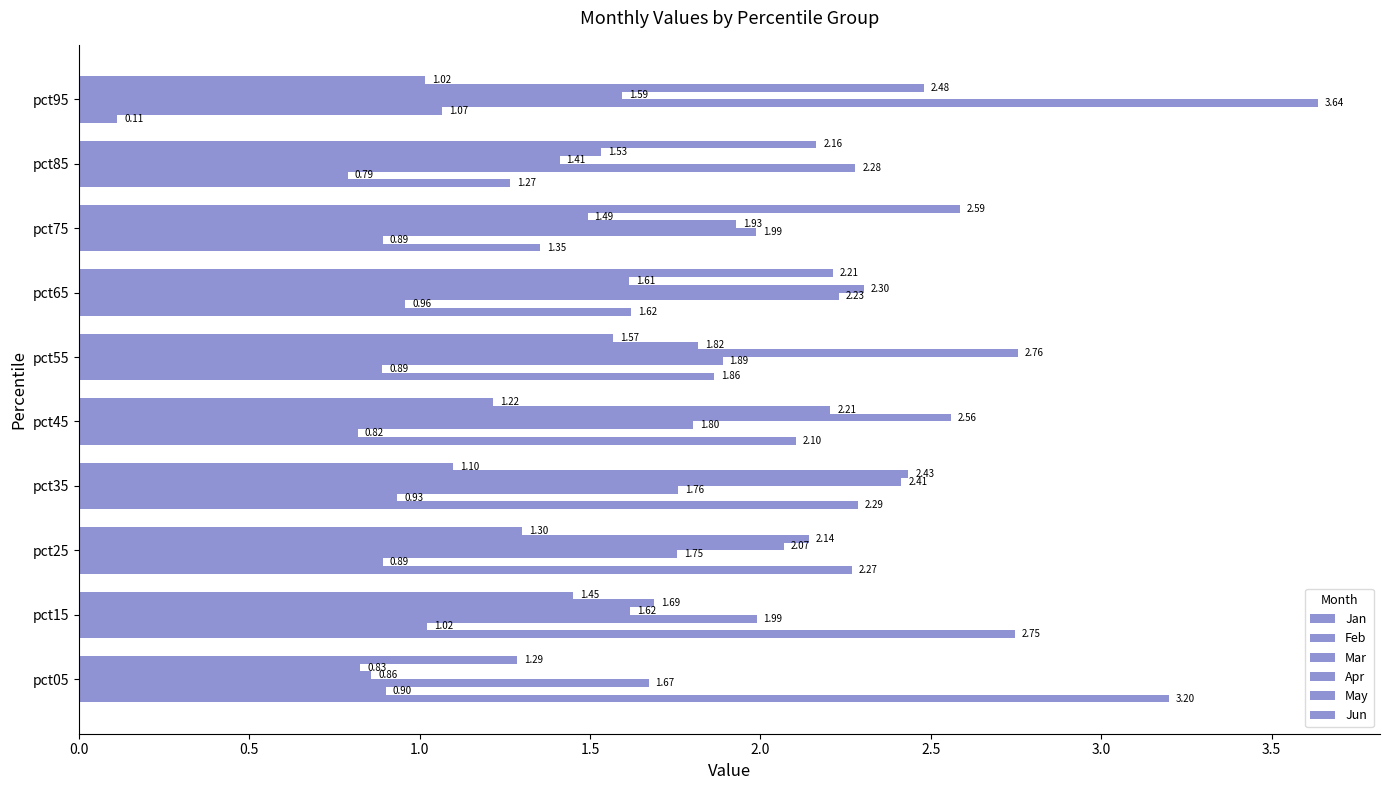

Count the number of data series in this chart.

6